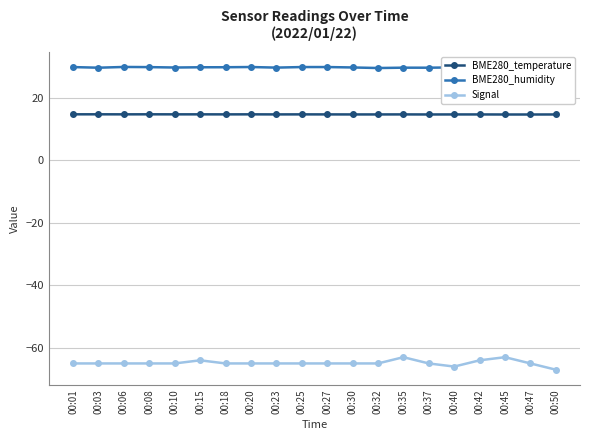

What is the value of the BME280_humidity point at the 4th from the left?

29.7